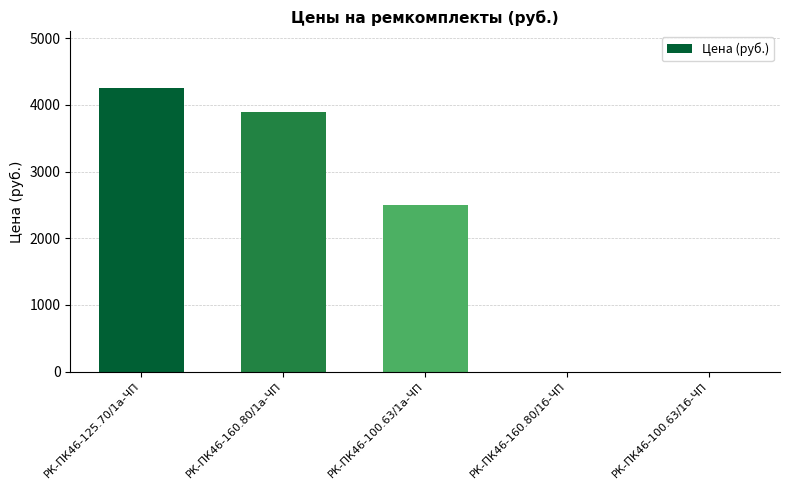

The value at РК-ПК46-160.80/1а-ЧП is 2147.5. True or false?

False